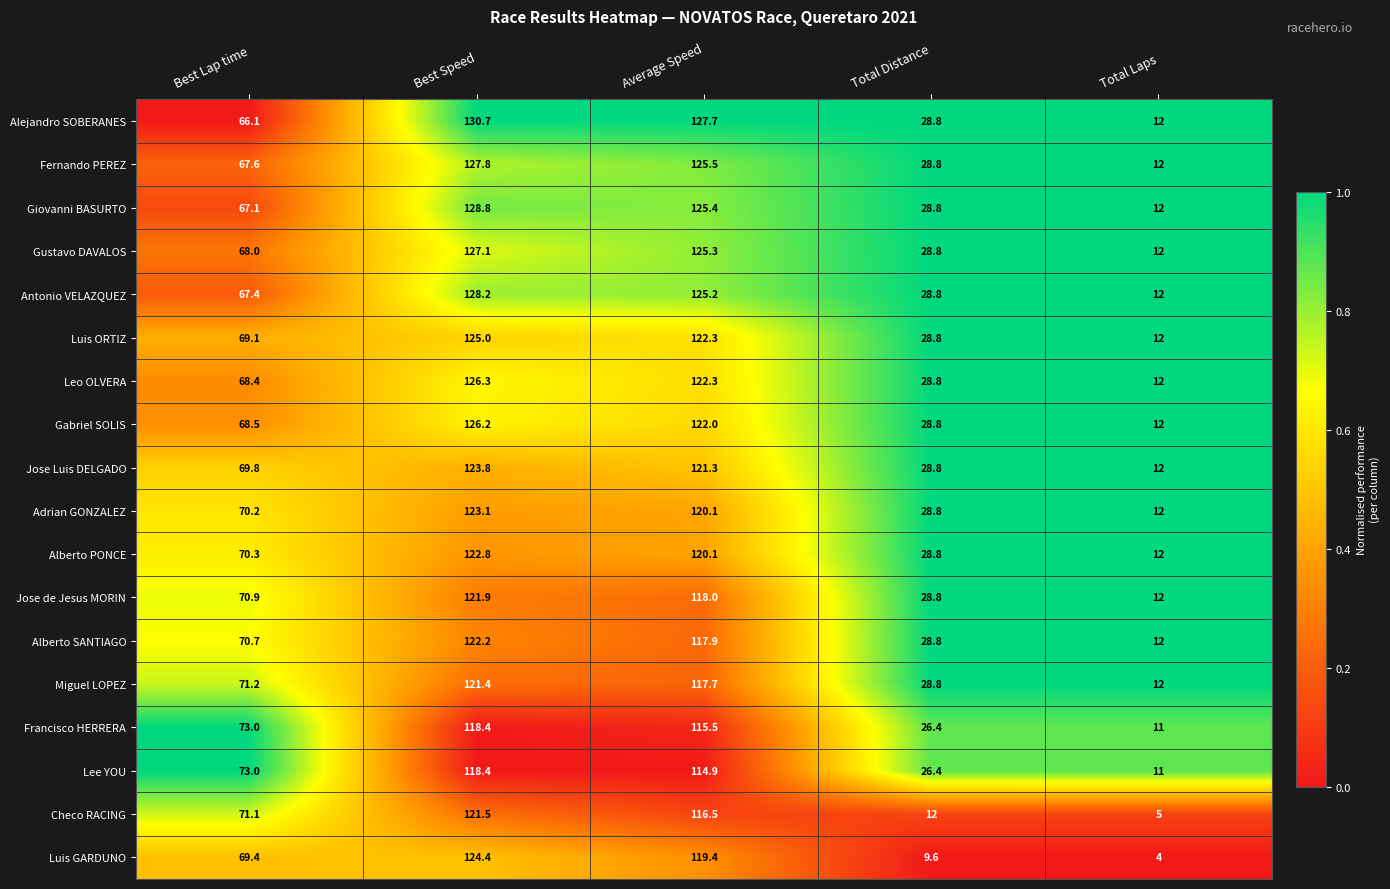

What is the average value of the Checo RACING series?

65.2